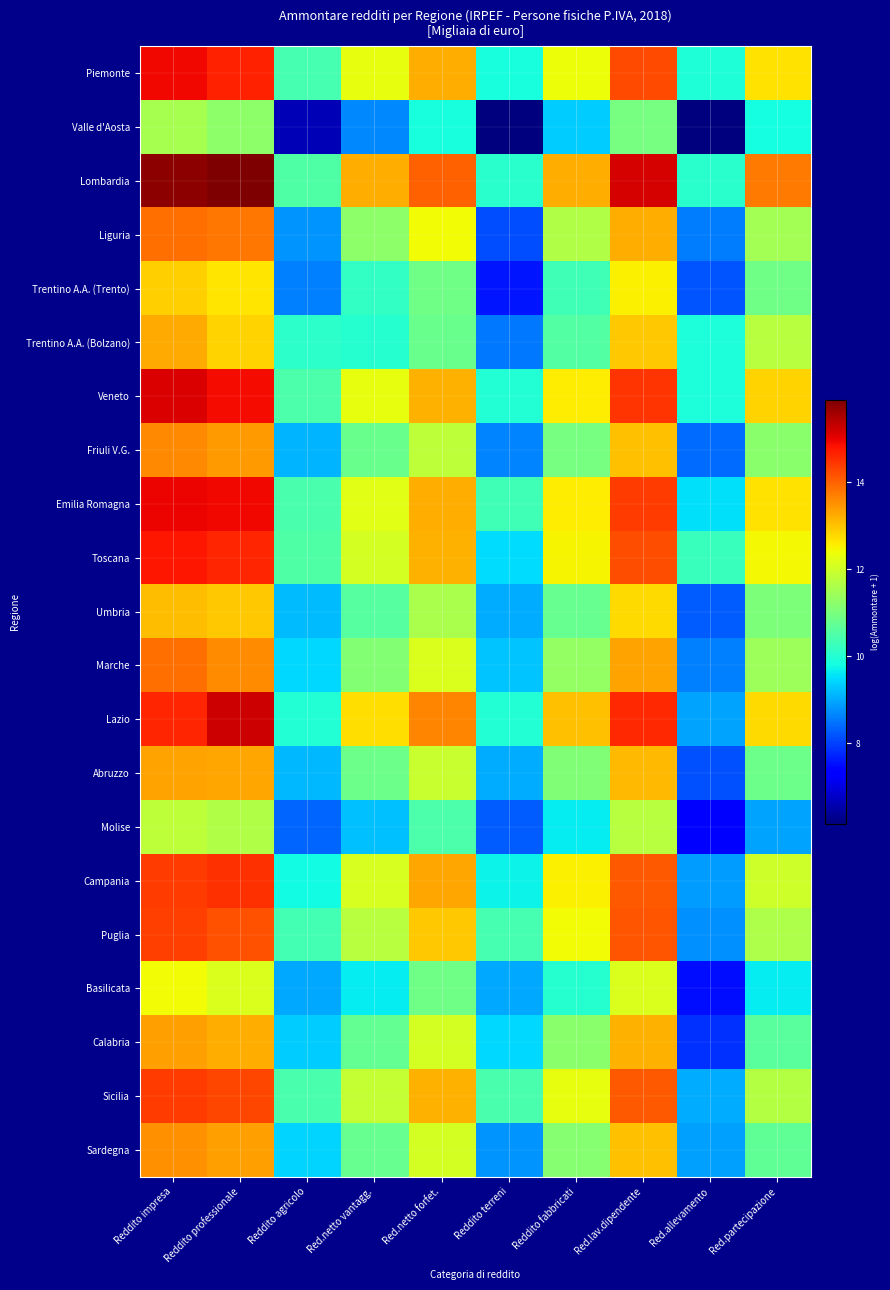

Reading right to left, what are all the values shown in this chart?

Piemonte: Red.partecipazione=12.7	Red.allevamento=10.0	Red.lav.dipendente=14.2	Reddito fabbricati=12.4	Reddito terreni=9.9	Red.netto forfet.=13.2	Red.netto vantagg.=12.3	Reddito agricolo=10.4	Reddito professionale=14.7	Reddito impresa=14.9
Valle d'Aosta: Red.partecipazione=9.8	Red.allevamento=6.1	Red.lav.dipendente=11.0	Reddito fabbricati=9.3	Reddito terreni=6.2	Red.netto forfet.=9.9	Red.netto vantagg.=8.7	Reddito agricolo=6.6	Reddito professionale=11.3	Reddito impresa=11.5
Lombardia: Red.partecipazione=13.7	Red.allevamento=10.1	Red.lav.dipendente=15.1	Reddito fabbricati=13.2	Reddito terreni=10.0	Red.netto forfet.=14.0	Red.netto vantagg.=13.2	Reddito agricolo=10.5	Reddito professionale=15.9	Reddito impresa=15.8
Liguria: Red.partecipazione=11.5	Red.allevamento=8.6	Red.lav.dipendente=13.2	Reddito fabbricati=11.7	Reddito terreni=8.1	Red.netto forfet.=12.4	Red.netto vantagg.=11.2	Reddito agricolo=8.8	Reddito professionale=13.8	Reddito impresa=13.9
Trentino A.A. (Trento): Red.partecipazione=10.9	Red.allevamento=8.2	Red.lav.dipendente=12.5	Reddito fabbricati=10.3	Reddito terreni=7.6	Red.netto forfet.=10.9	Red.netto vantagg.=10.2	Reddito agricolo=8.6	Reddito professionale=12.7	Reddito impresa=12.9
Trentino A.A. (Bolzano): Red.partecipazione=11.7	Red.allevamento=9.9	Red.lav.dipendente=13.0	Reddito fabbricati=10.5	Reddito terreni=8.5	Red.netto forfet.=10.8	Red.netto vantagg.=10.0	Reddito agricolo=10.1	Reddito professionale=12.8	Reddito impresa=13.2
Veneto: Red.partecipazione=12.8	Red.allevamento=9.9	Red.lav.dipendente=14.5	Reddito fabbricati=12.6	Reddito terreni=10.0	Red.netto forfet.=13.2	Red.netto vantagg.=12.3	Reddito agricolo=10.5	Reddito professionale=14.9	Reddito impresa=15.1
Friuli V.G.: Red.partecipazione=11.2	Red.allevamento=8.4	Red.lav.dipendente=13.0	Reddito fabbricati=11.0	Reddito terreni=8.7	Red.netto forfet.=11.8	Red.netto vantagg.=10.8	Reddito agricolo=9.1	Reddito professionale=13.4	Reddito impresa=13.6
Emilia Romagna: Red.partecipazione=12.7	Red.allevamento=9.5	Red.lav.dipendente=14.4	Reddito fabbricati=12.6	Reddito terreni=10.3	Red.netto forfet.=13.2	Red.netto vantagg.=12.2	Reddito agricolo=10.4	Reddito professionale=14.9	Reddito impresa=15.0
Toscana: Red.partecipazione=12.4	Red.allevamento=10.2	Red.lav.dipendente=14.2	Reddito fabbricati=12.5	Reddito terreni=9.5	Red.netto forfet.=13.2	Red.netto vantagg.=12.1	Reddito agricolo=10.5	Reddito professionale=14.6	Reddito impresa=14.8
Umbria: Red.partecipazione=11.0	Red.allevamento=8.2	Red.lav.dipendente=12.8	Reddito fabbricati=10.8	Reddito terreni=9.0	Red.netto forfet.=11.6	Red.netto vantagg.=10.6	Reddito agricolo=9.2	Reddito professionale=13.0	Reddito impresa=13.1
Marche: Red.partecipazione=11.4	Red.allevamento=8.6	Red.lav.dipendente=13.3	Reddito fabbricati=11.3	Reddito terreni=9.3	Red.netto forfet.=12.2	Red.netto vantagg.=11.1	Reddito agricolo=9.5	Reddito professionale=13.6	Reddito impresa=13.9
Lazio: Red.partecipazione=12.8	Red.allevamento=9.0	Red.lav.dipendente=14.6	Reddito fabbricati=13.0	Reddito terreni=10.0	Red.netto forfet.=13.6	Red.netto vantagg.=12.7	Reddito agricolo=10.0	Reddito professionale=15.2	Reddito impresa=14.6
Abruzzo: Red.partecipazione=10.9	Red.allevamento=8.2	Red.lav.dipendente=13.1	Reddito fabbricati=11.1	Reddito terreni=9.0	Red.netto forfet.=11.9	Red.netto vantagg.=10.8	Reddito agricolo=9.1	Reddito professionale=13.3	Reddito impresa=13.3
Molise: Red.partecipazione=9.0	Red.allevamento=7.3	Red.lav.dipendente=11.7	Reddito fabbricati=9.7	Reddito terreni=8.3	Red.netto forfet.=10.5	Red.netto vantagg.=9.2	Reddito agricolo=8.3	Reddito professionale=11.6	Reddito impresa=11.8
Campania: Red.partecipazione=12.0	Red.allevamento=8.9	Red.lav.dipendente=14.1	Reddito fabbricati=12.5	Reddito terreni=9.7	Red.netto forfet.=13.3	Red.netto vantagg.=12.1	Reddito agricolo=9.8	Reddito professionale=14.5	Reddito impresa=14.4
Puglia: Red.partecipazione=11.6	Red.allevamento=8.7	Red.lav.dipendente=14.1	Reddito fabbricati=12.4	Reddito terreni=10.4	Red.netto forfet.=13.0	Red.netto vantagg.=11.7	Reddito agricolo=10.4	Reddito professionale=14.2	Reddito impresa=14.4
Basilicata: Red.partecipazione=9.6	Red.allevamento=7.5	Red.lav.dipendente=12.2	Reddito fabbricati=10.0	Reddito terreni=9.0	Red.netto forfet.=10.9	Red.netto vantagg.=9.6	Reddito agricolo=9.0	Reddito professionale=12.2	Reddito impresa=12.4
Calabria: Red.partecipazione=10.6	Red.allevamento=7.8	Red.lav.dipendente=13.2	Reddito fabbricati=11.2	Reddito terreni=9.4	Red.netto forfet.=12.1	Red.netto vantagg.=10.8	Reddito agricolo=9.3	Reddito professionale=13.2	Reddito impresa=13.4
Sicilia: Red.partecipazione=11.7	Red.allevamento=9.0	Red.lav.dipendente=14.1	Reddito fabbricati=12.3	Reddito terreni=10.4	Red.netto forfet.=13.2	Red.netto vantagg.=11.9	Reddito agricolo=10.4	Reddito professionale=14.3	Reddito impresa=14.4
Sardegna: Red.partecipazione=10.7	Red.allevamento=8.9	Red.lav.dipendente=13.0	Reddito fabbricati=11.2	Reddito terreni=8.8	Red.netto forfet.=12.1	Red.netto vantagg.=10.8	Reddito agricolo=9.4	Reddito professionale=13.4	Reddito impresa=13.5